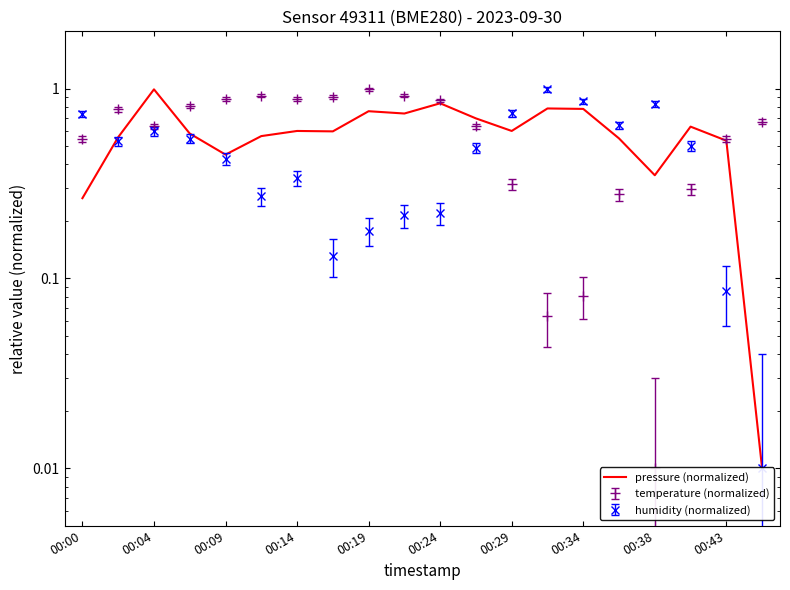

What is the sum of all values?

11.9